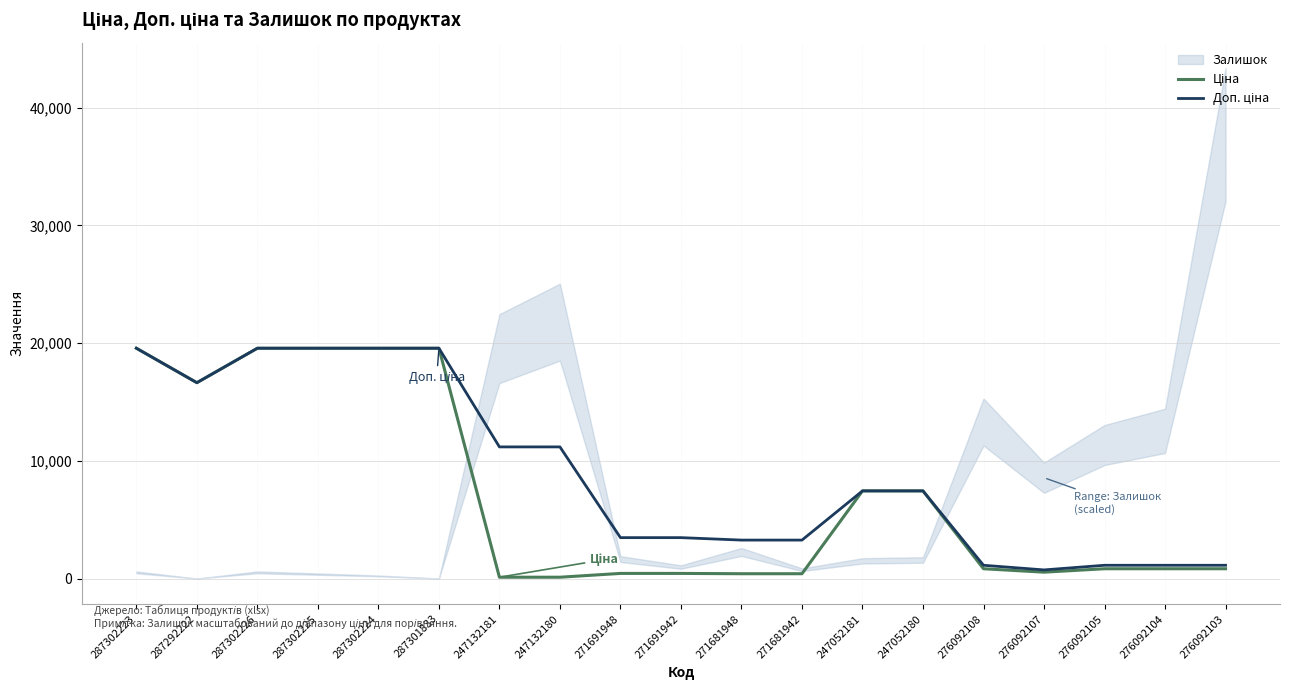

What value does the Ціна series have at 247052181?

7444.6